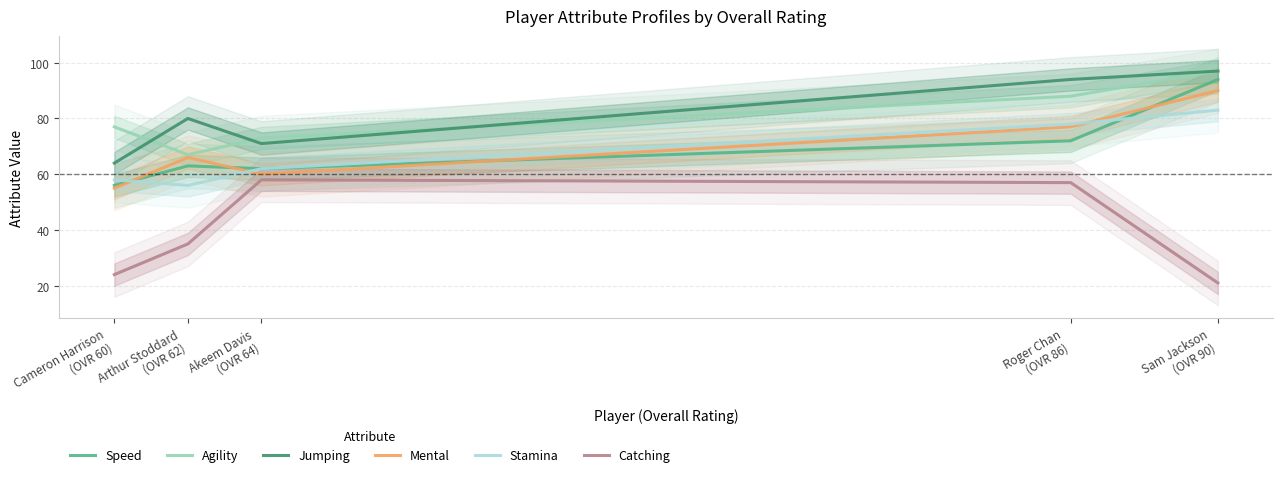

Between Akeem Davis
(OVR 64) and Sam Jackson
(OVR 90), which series saw the biggest shift?

Catching